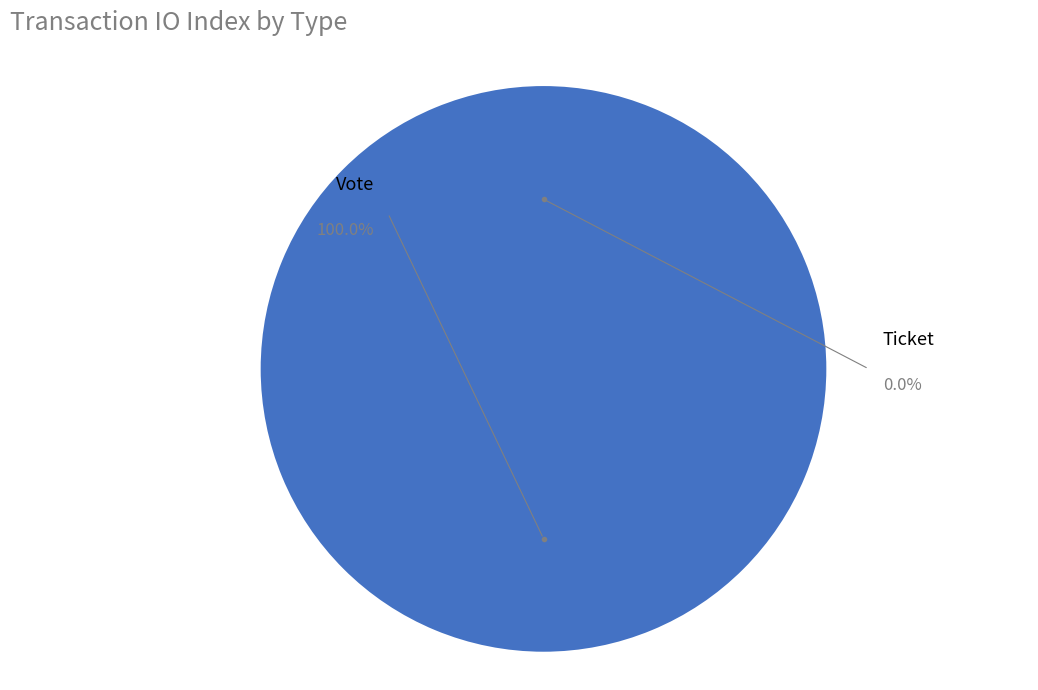

Is it true that Vote is 92% of the pie?

False